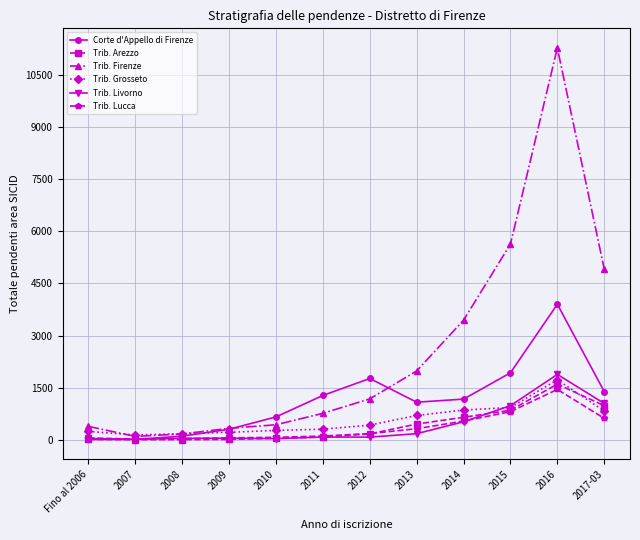

Which series has the largest total across all categories?

Trib. Firenze